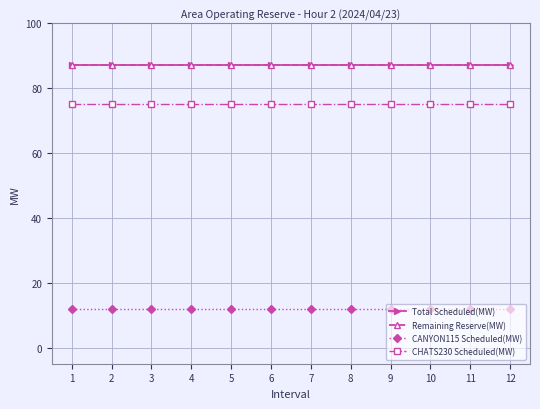

At which label does CANYON115 Scheduled(MW) reach its peak?

1